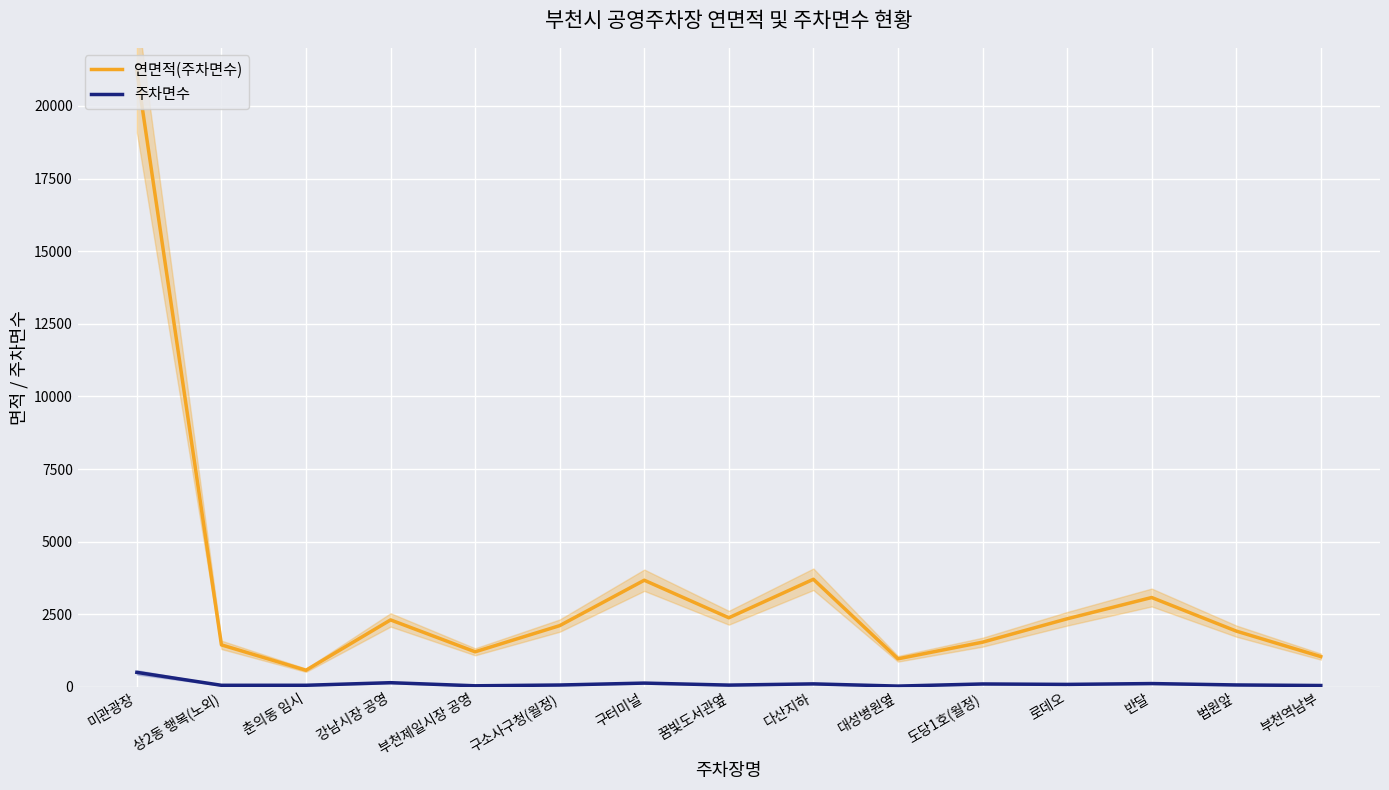

List the series in order of their overall mean, highest first.

연면적(주차면수), 주차면수